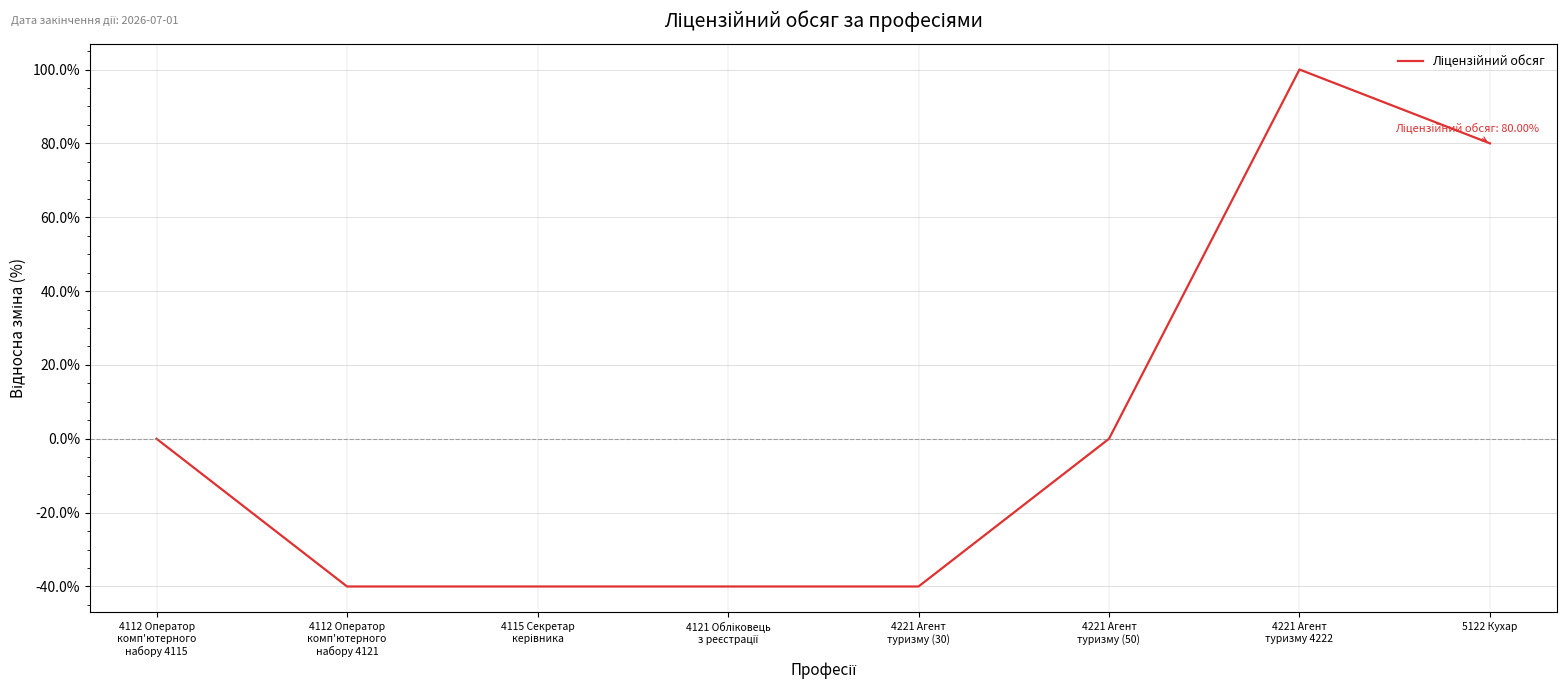

Count the number of data series in this chart.

1